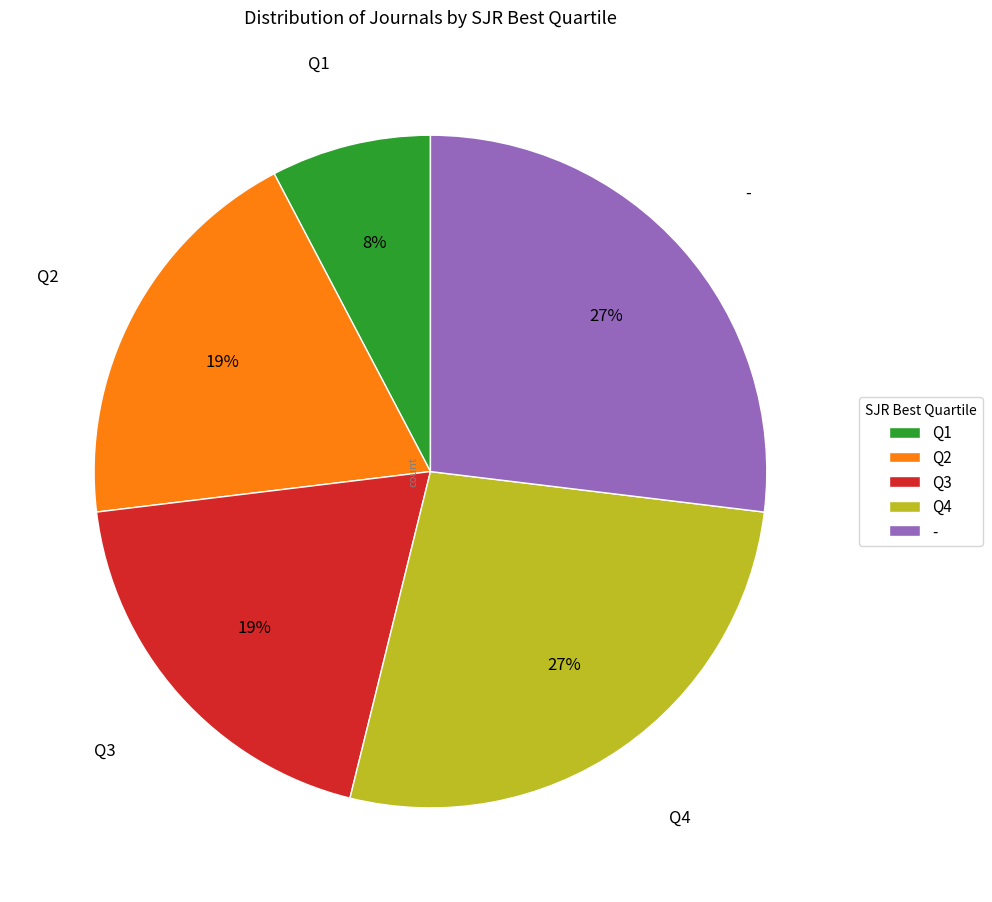

Approximately how many times larger is the value at - compared to Q2?

1.4